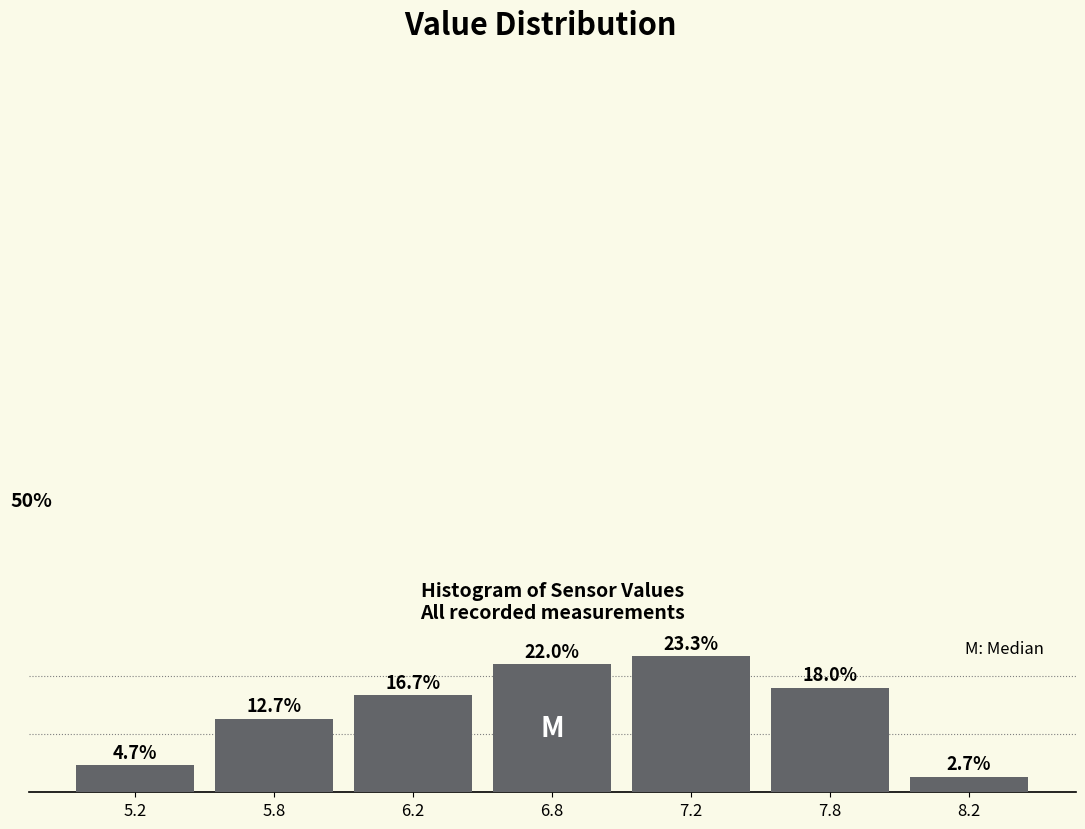

List the labels in order of value, largest first.

7.2, 6.8, 7.8, 6.2, 5.8, 5.2, 8.2